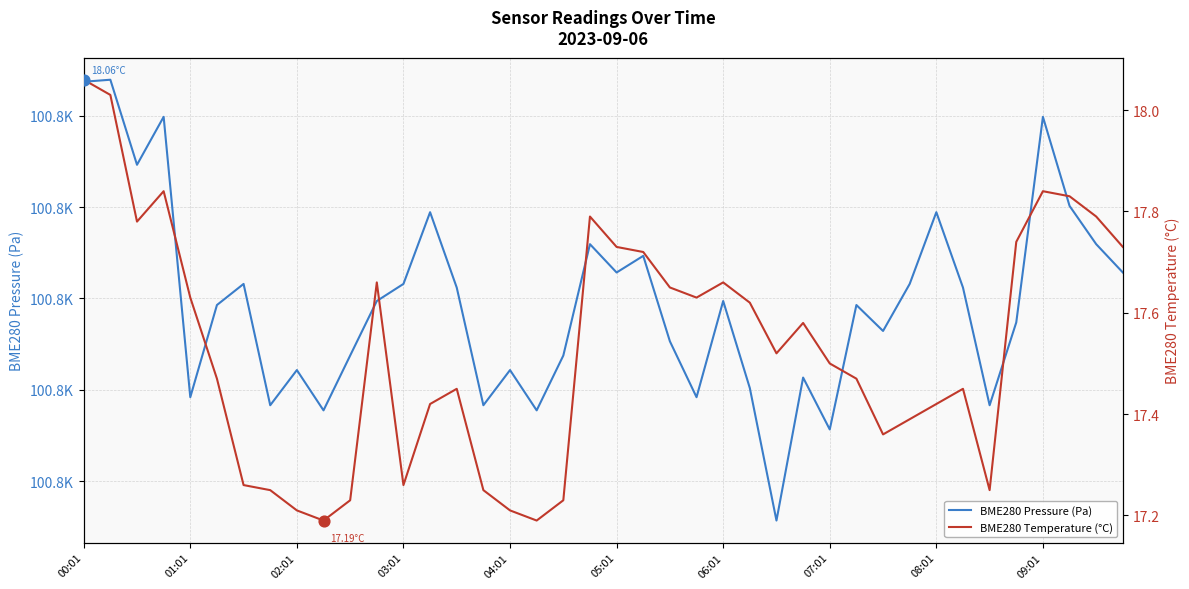

Is the value of BME280 Pressure (Pa) at 27 greater than the value of BME280 Temperature (°C) at 22?

Yes